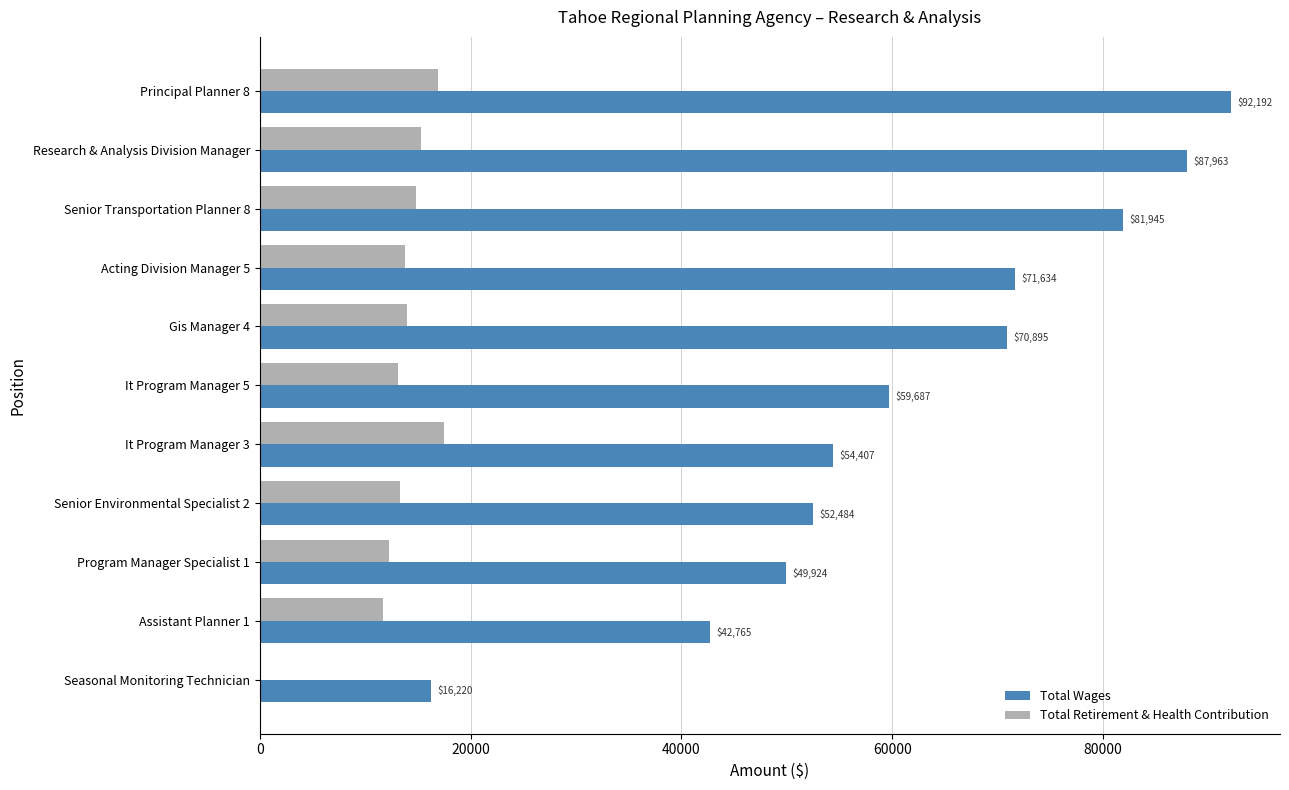

Which series has the largest total across all categories?

Total Wages